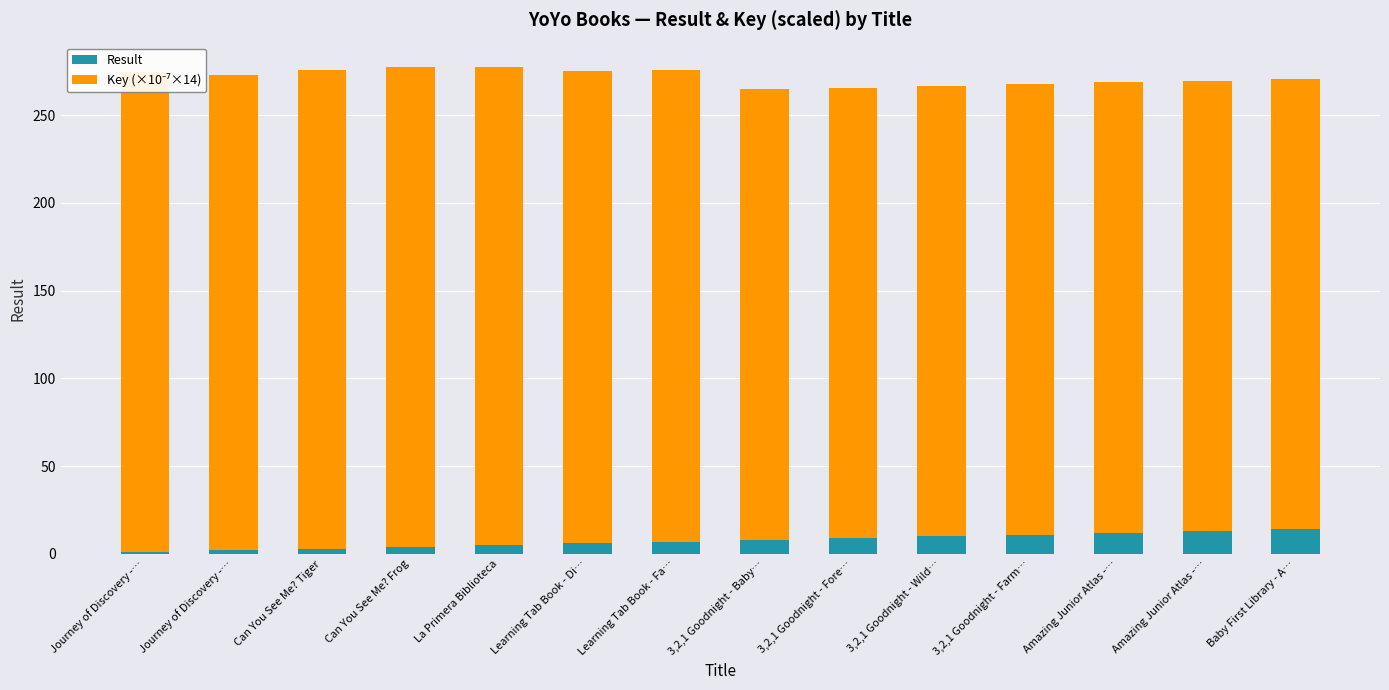

At which label does Result reach its peak?

Baby First Library - A…